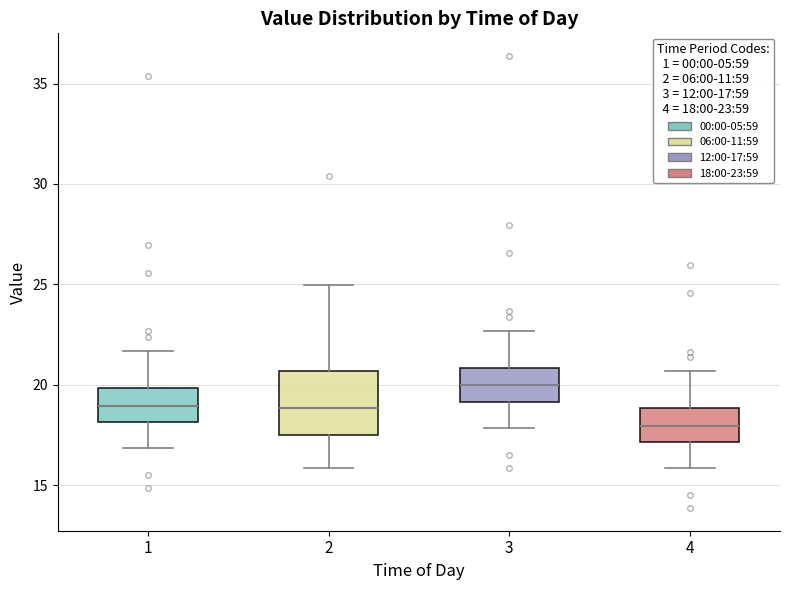

Where does the upper whisker of the box at x = 2 end on the y-axis? The values are not printed on the chart, so give them approximately, as read against the axis.

25.0